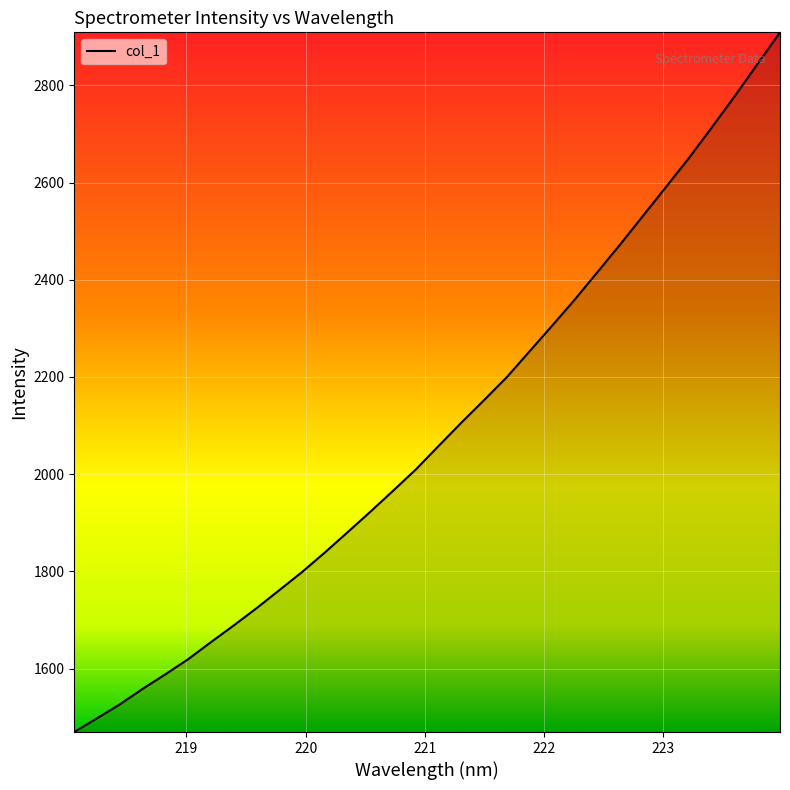

What is the difference between the maximum and minimum values?

1439.9